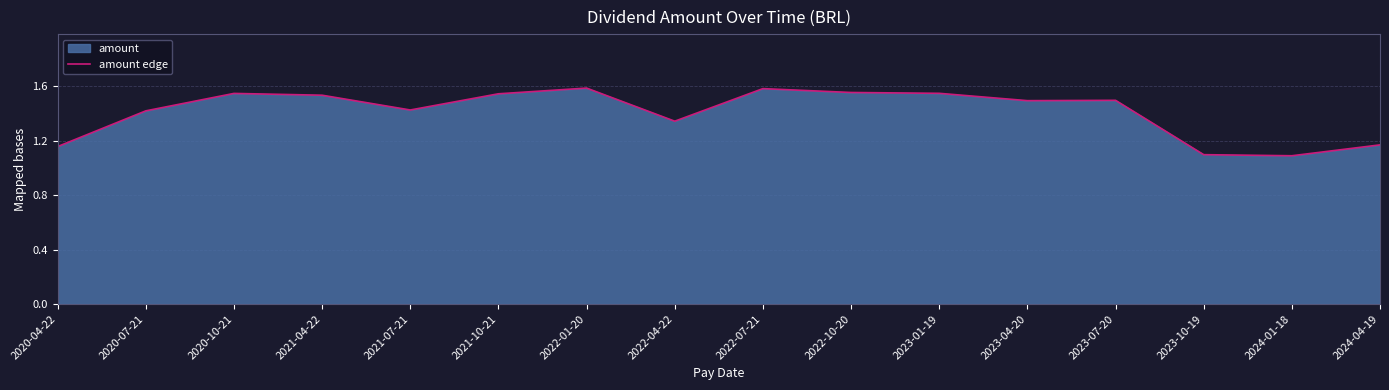

Reading left to right, what are all the values shown in this chart?

2020-04-22=1.2	2020-07-21=1.4	2020-10-21=1.5	2021-04-22=1.5	2021-07-21=1.4	2021-10-21=1.5	2022-01-20=1.6	2022-04-22=1.3	2022-07-21=1.6	2022-10-20=1.6	2023-01-19=1.5	2023-04-20=1.5	2023-07-20=1.5	2023-10-19=1.1	2024-01-18=1.1	2024-04-19=1.2